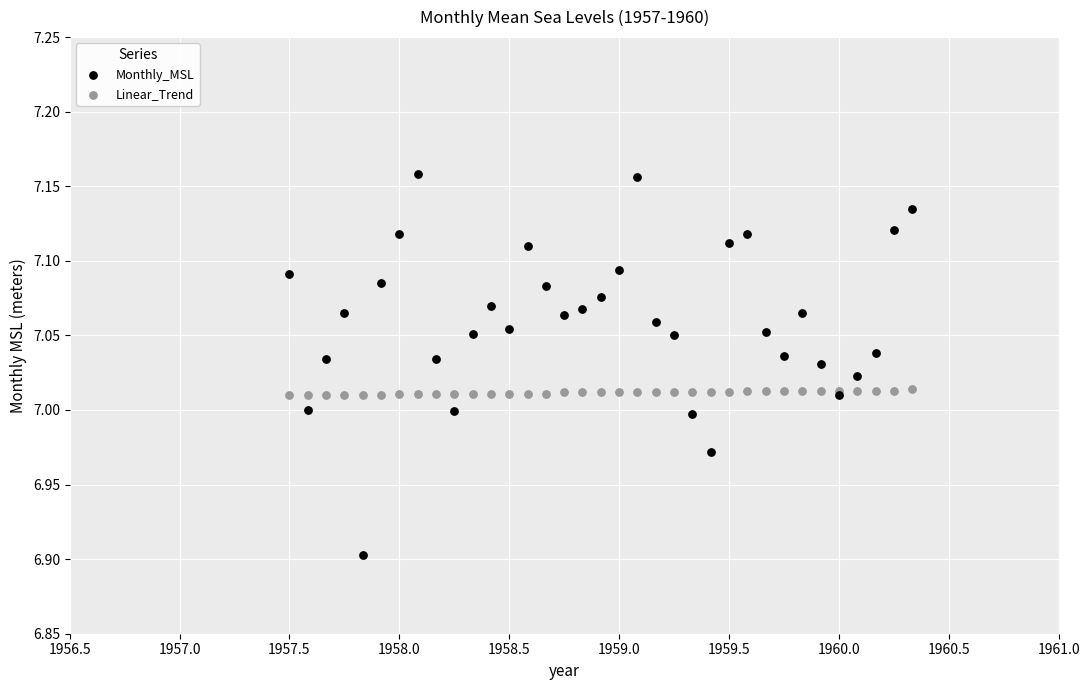

Which series reaches the minimum Y coordinate?

Monthly_MSL